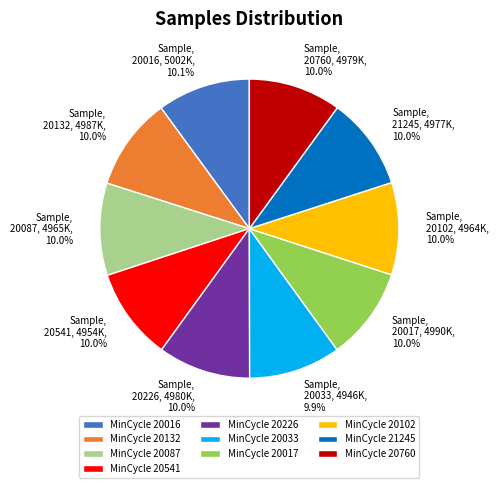

Approximately how many times larger is the value at MinCycle 20033 compared to MinCycle 20226?

1.0